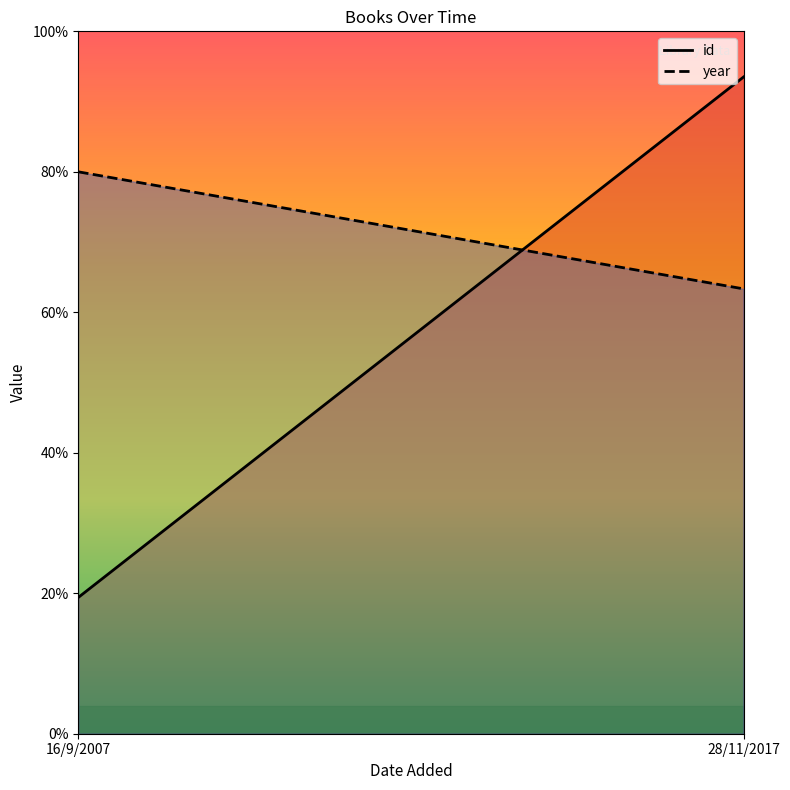

Rank the series at 16/9/2007 from highest to lowest value.

year, id